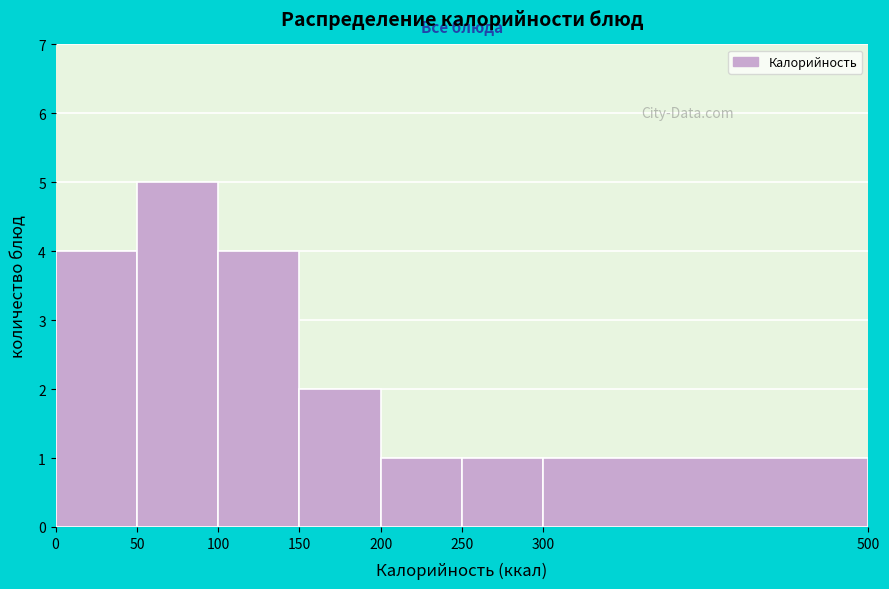

Reading left to right, transcribe this chart: for each bar, give the range it covers on the x-axis and its height. The values are not printed on the chart, so give them approximately, as read against the axis.

0 to 50: 4
50 to 100: 5
100 to 150: 4
150 to 200: 2
200 to 250: 1
250 to 300: 1
300 to 500: 1